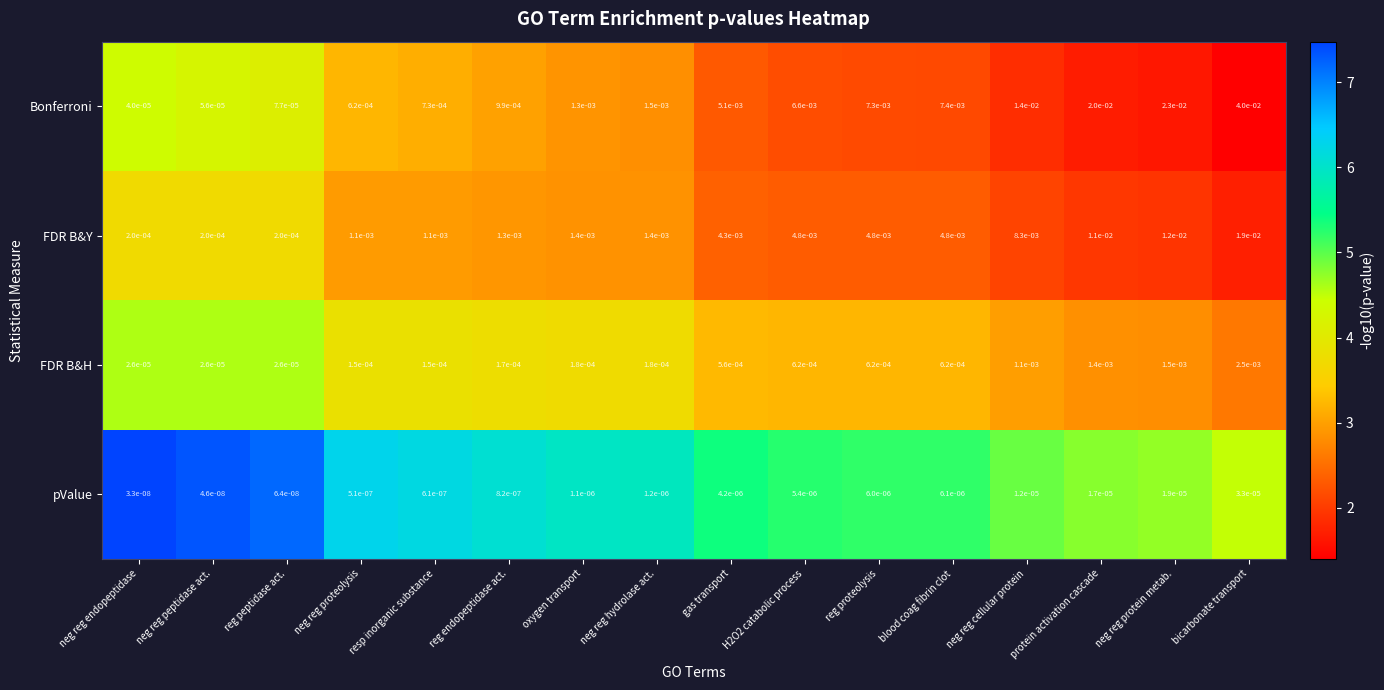

Which series has the largest total across all categories?

Bonferroni